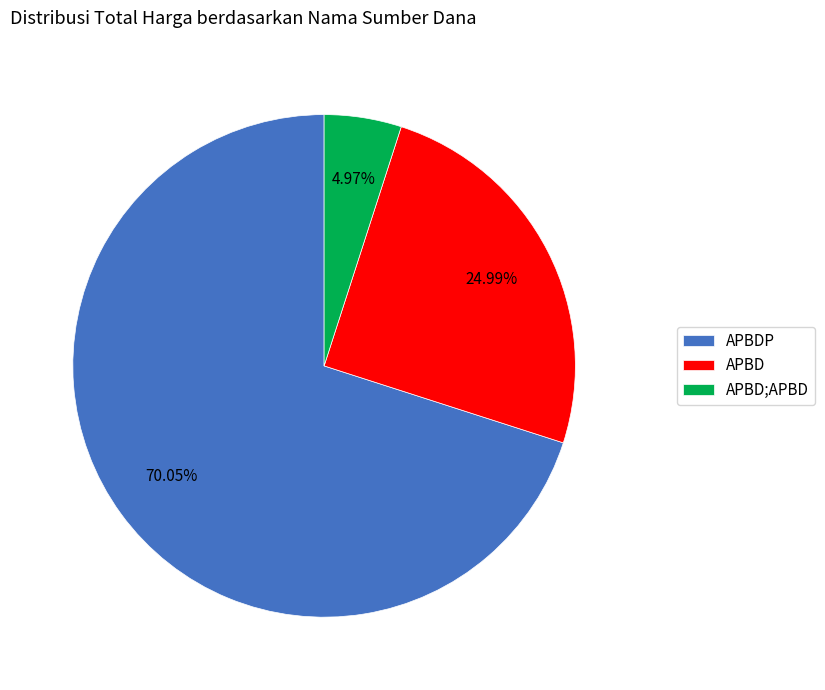

What is the smallest slice in the pie chart?

APBD;APBD